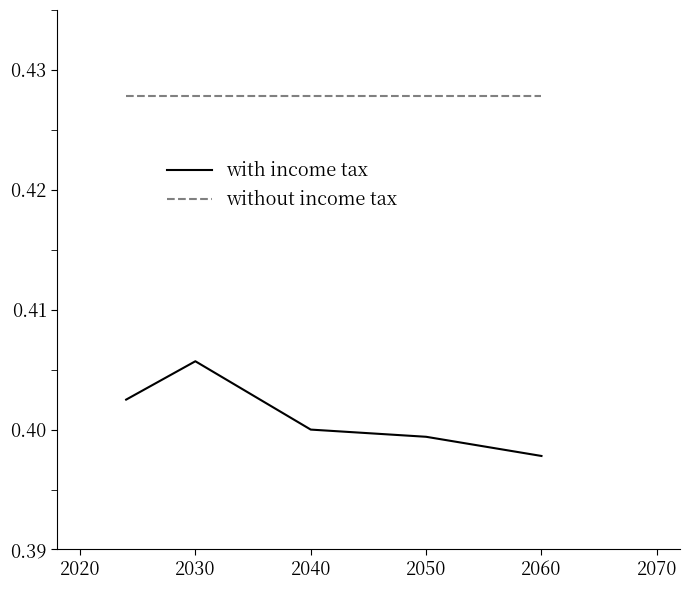

List the series in order of their peak value, lowest first.

with income tax, without income tax